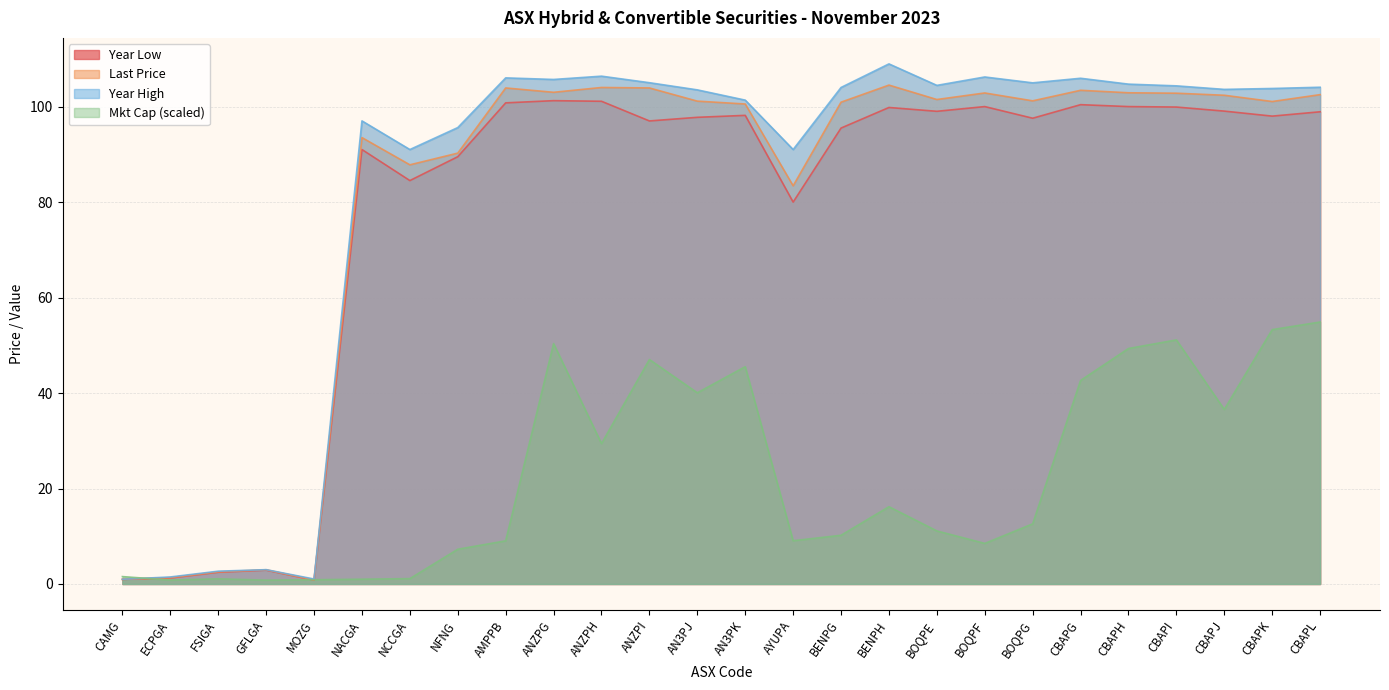

At which category is the sum across all series the highest?

CBAPL